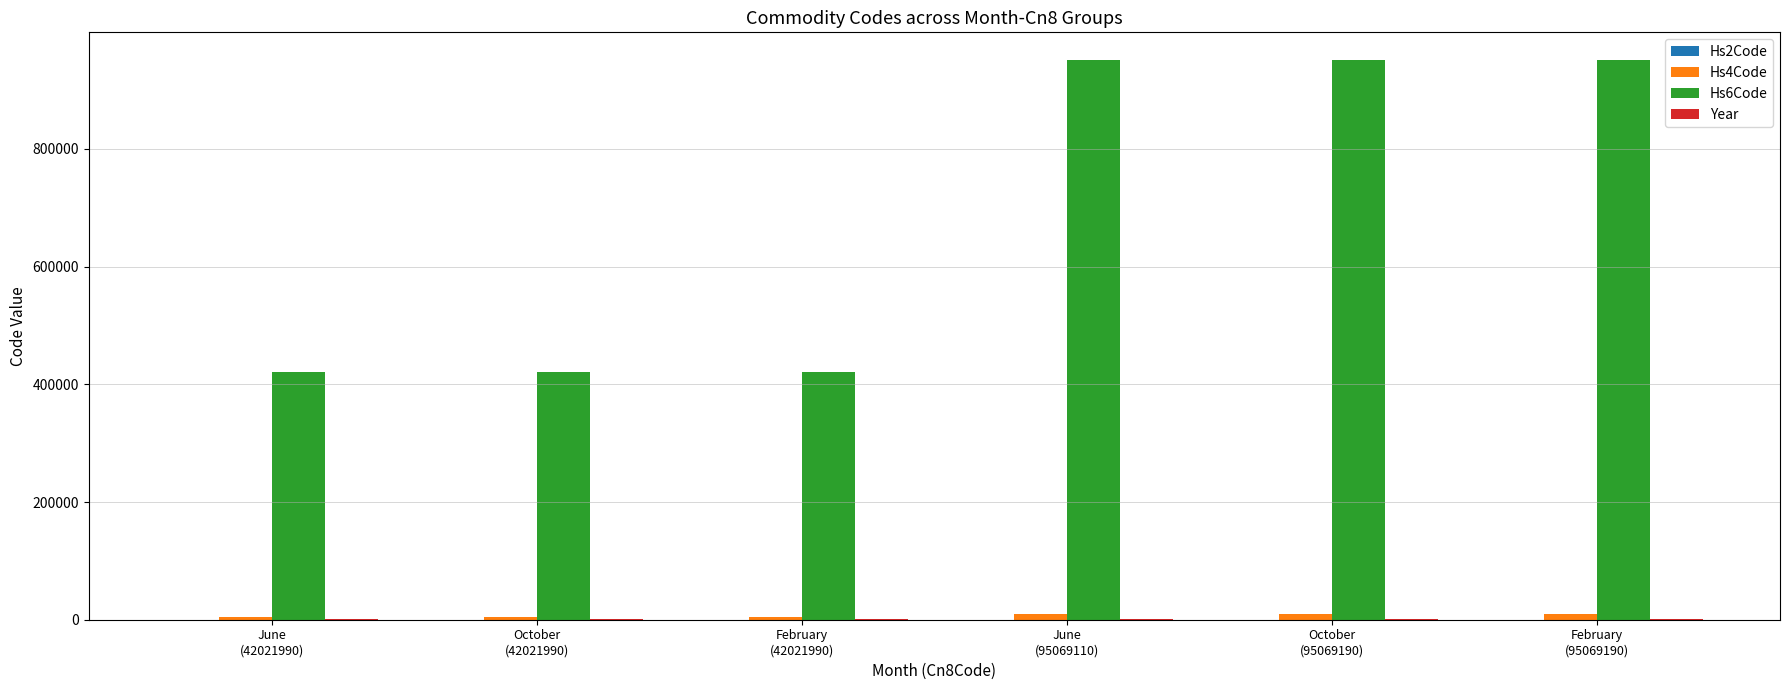

What is the approximate value of Hs6Code at October
(95069190)?

950691